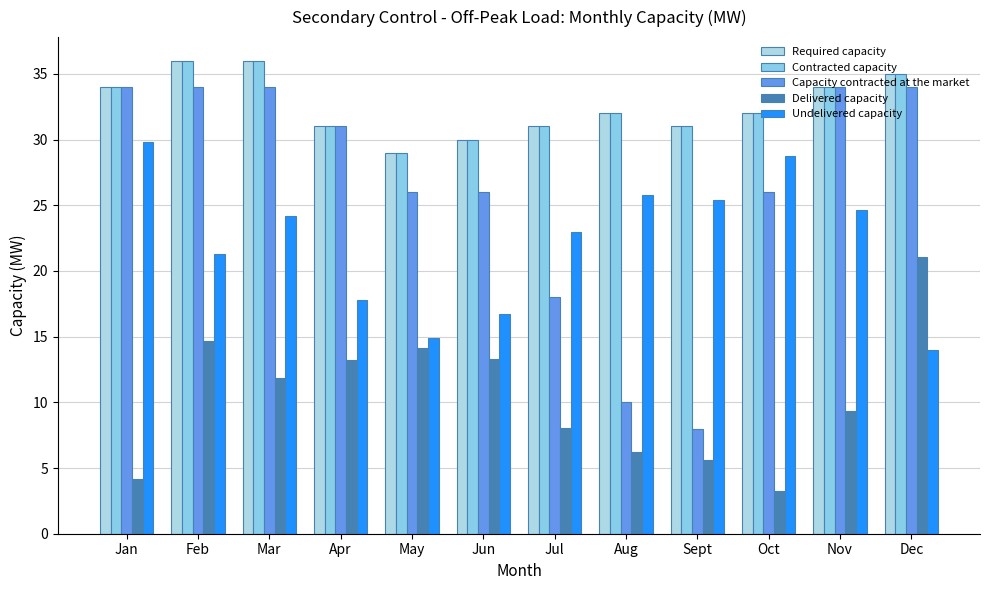

At which category does the chart reach its minimum across all series?

Oct